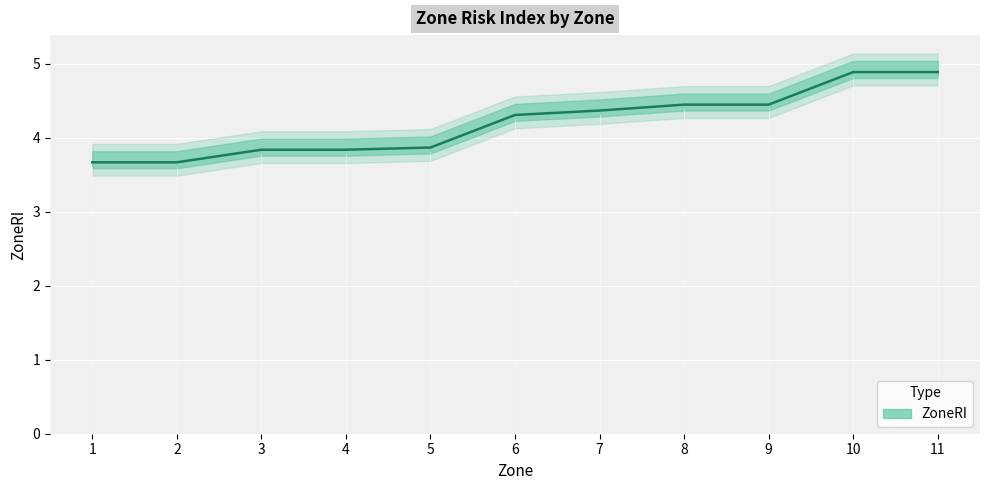

Count the number of values greater than 4.

6